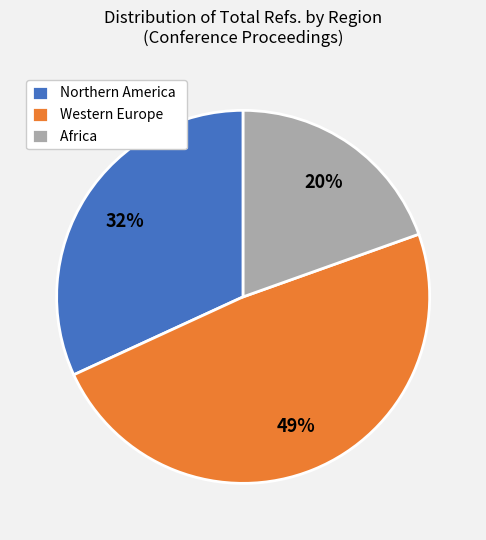

To the nearest percent, what portion does Africa represent?

20%